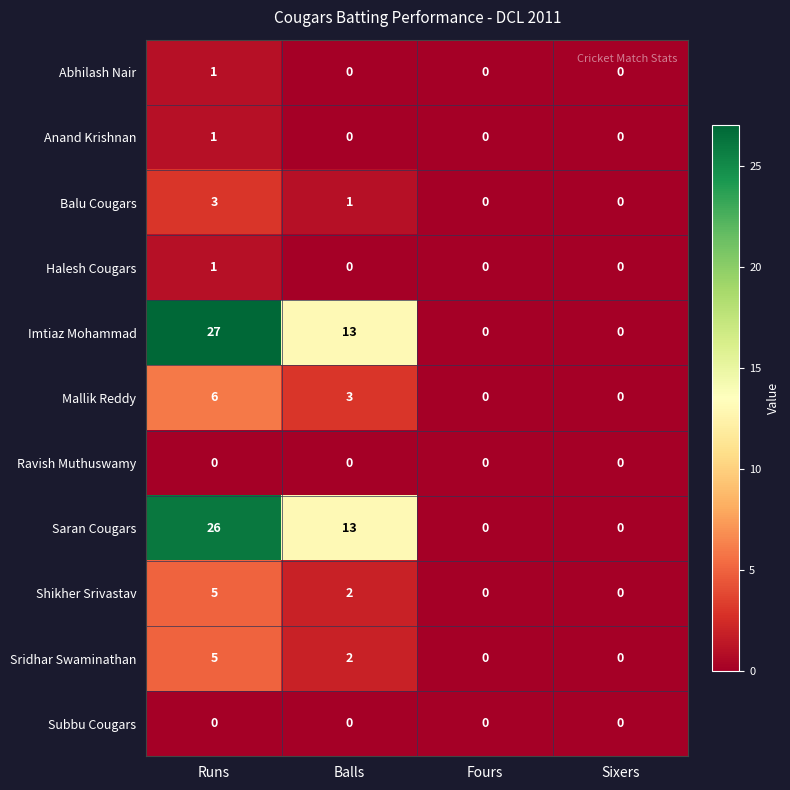

Which series has the largest range (max minus min)?

Imtiaz Mohammad